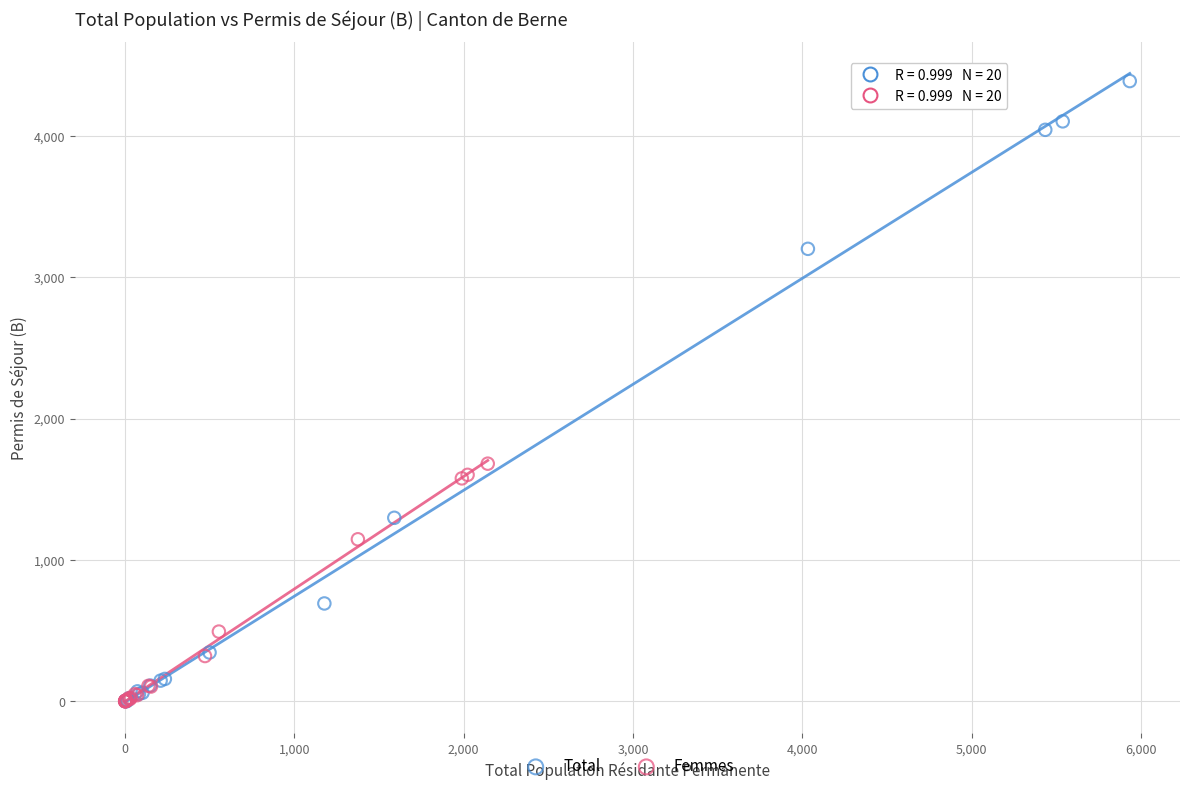

Which series has the largest Y range (max minus min)?

Total